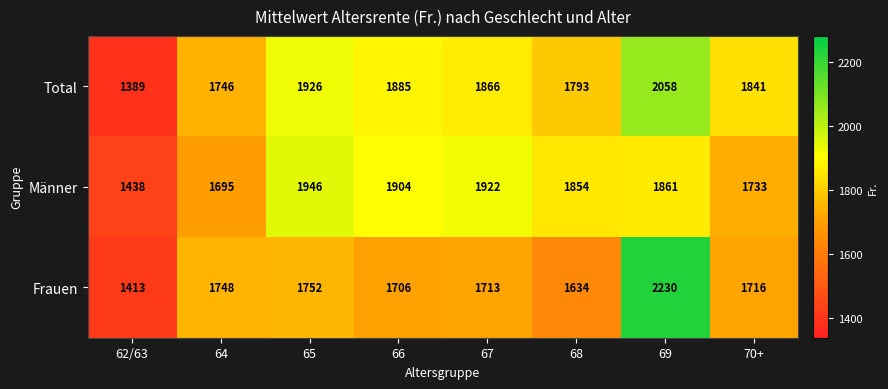

What is the smallest value displayed?

1389